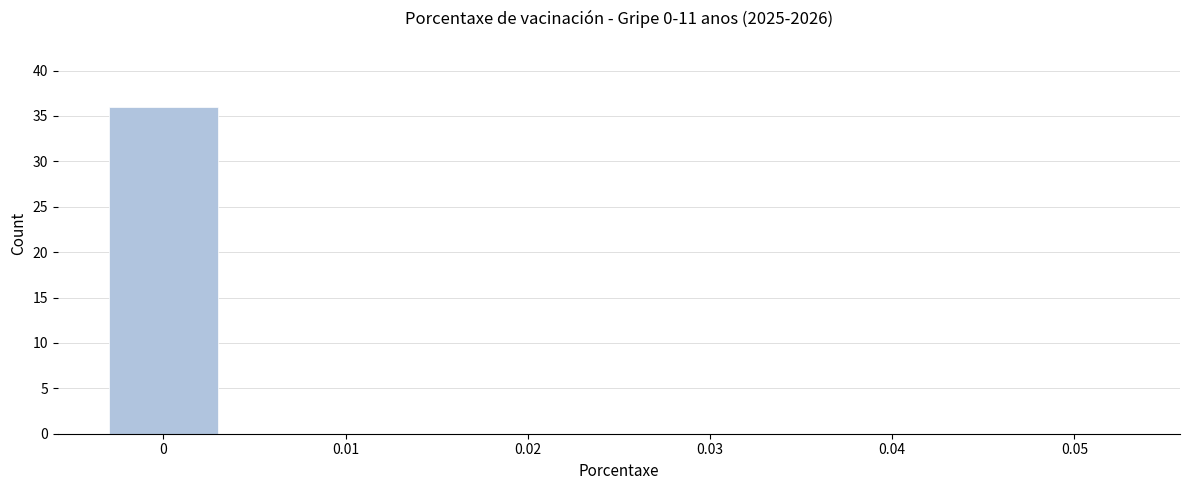

Reading left to right, what are all the values shown in this chart?

0=36	0.01=0	0.02=0	0.03=0	0.04=0	0.05=0